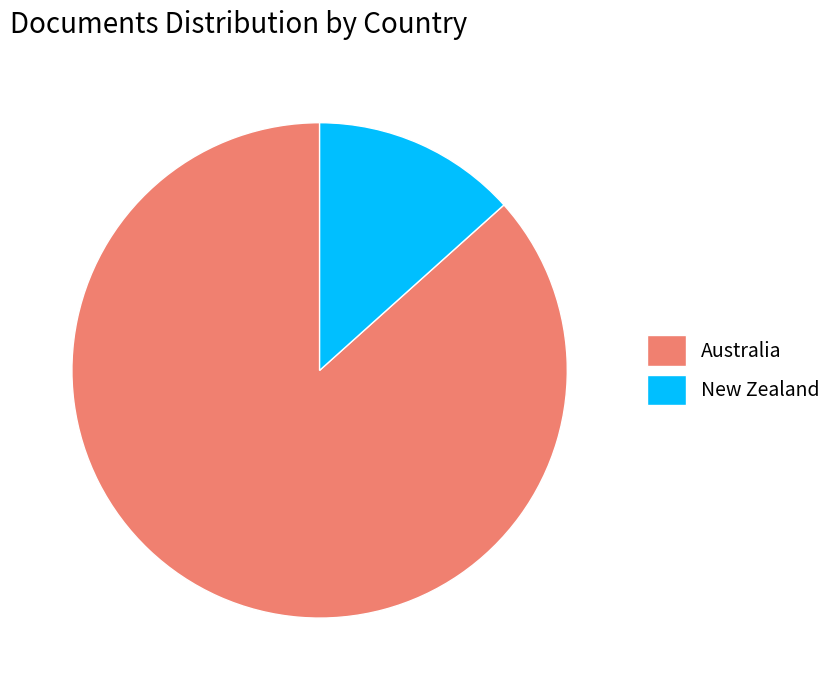

Rank the categories by value from highest to lowest.

Australia, New Zealand